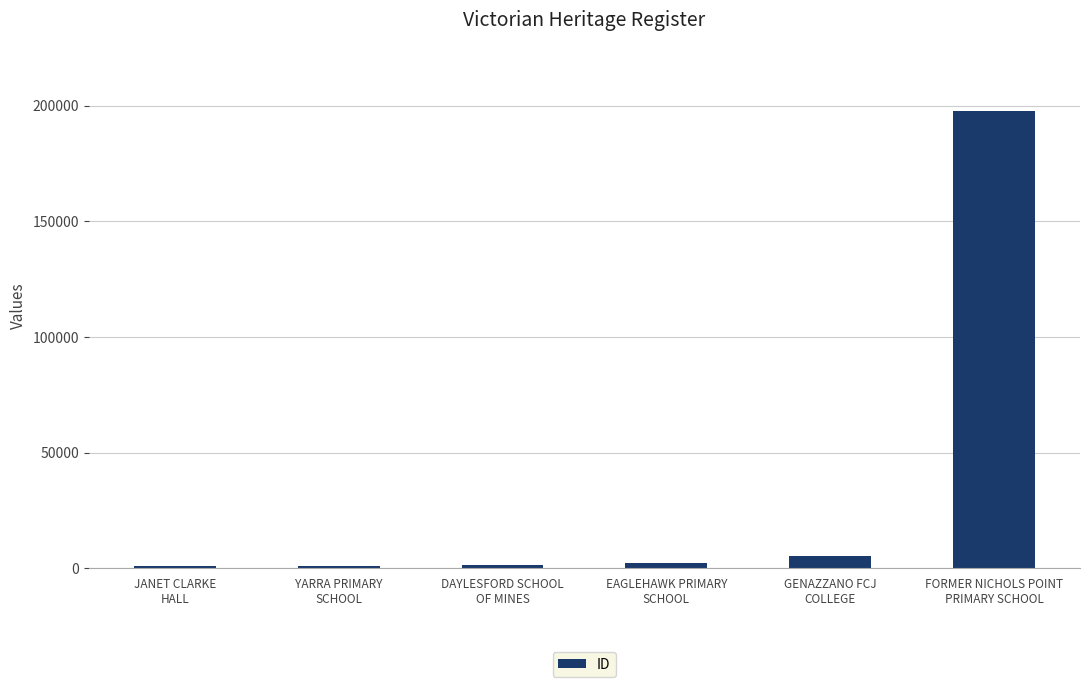

What is the sum of the values at GENAZZANO FCJ
COLLEGE and EAGLEHAWK PRIMARY
SCHOOL?

7897